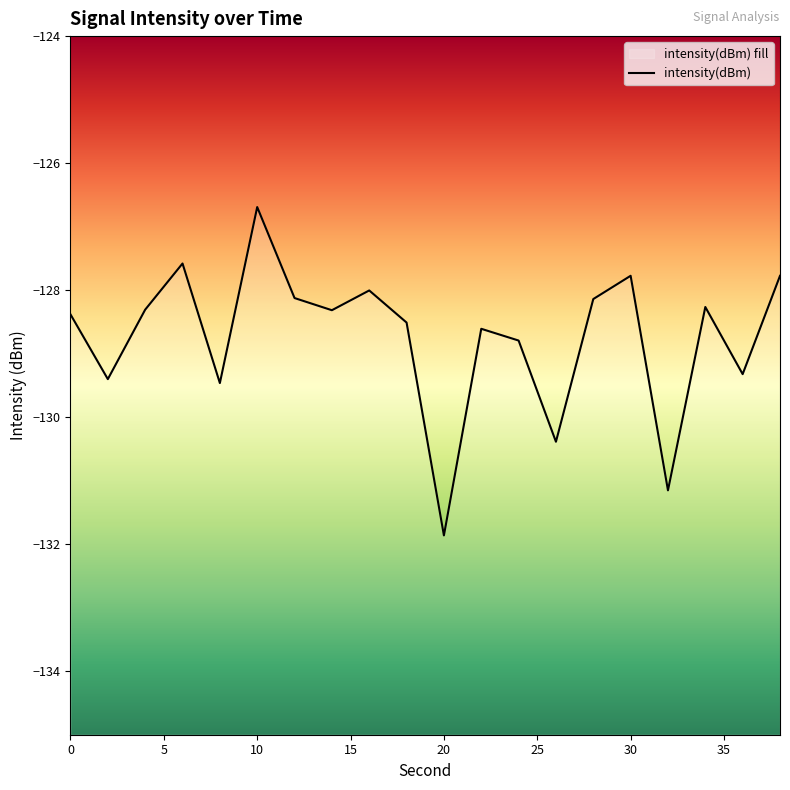

What is the change in value from 10 to 18?

-1.8